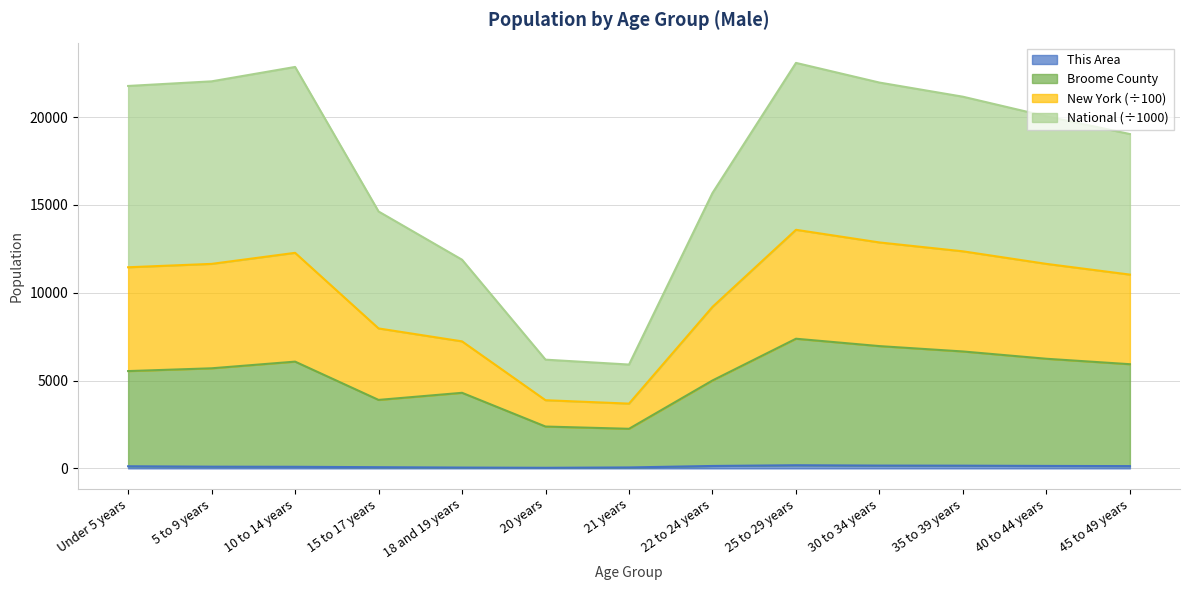

Does the chart have visible grid lines?

Yes